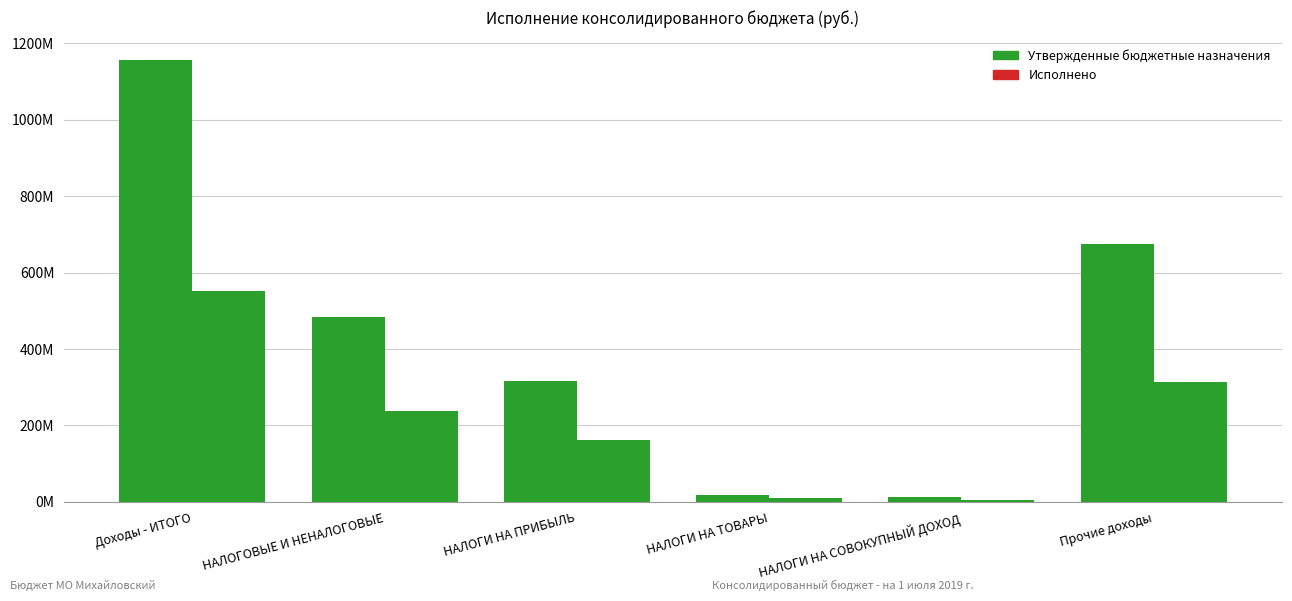

What is the sum of the Исполнено values at НАЛОГИ НА ПРИБЫЛЬ and НАЛОГИ НА ТОВАРЫ?

171.4